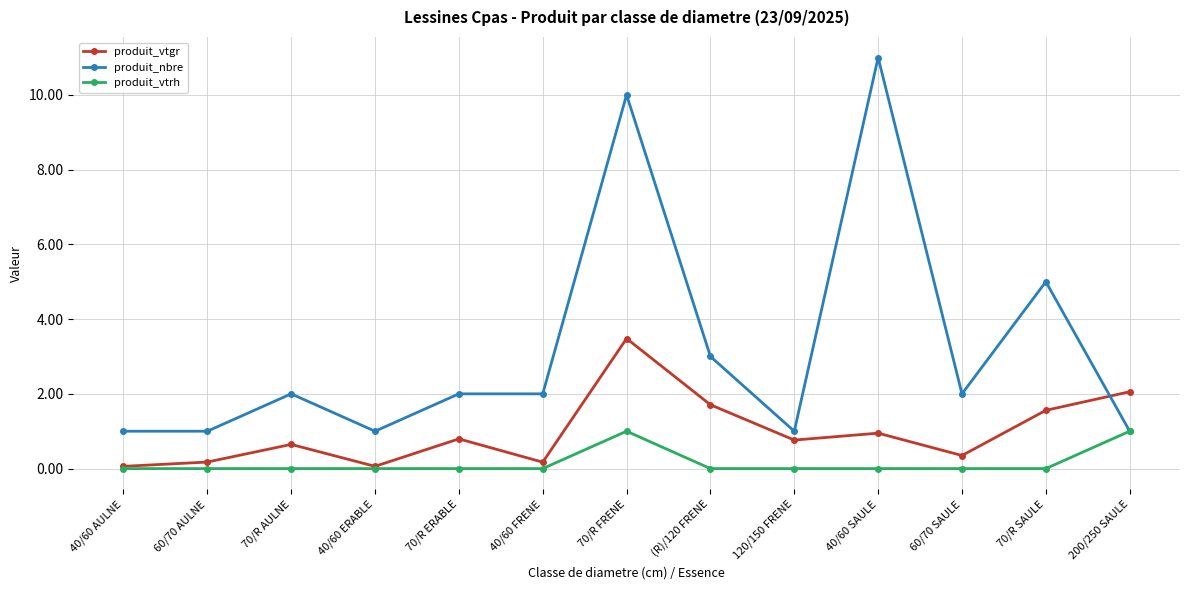

At which category does produit_vtgr reach its first local peak?

70/R AULNE